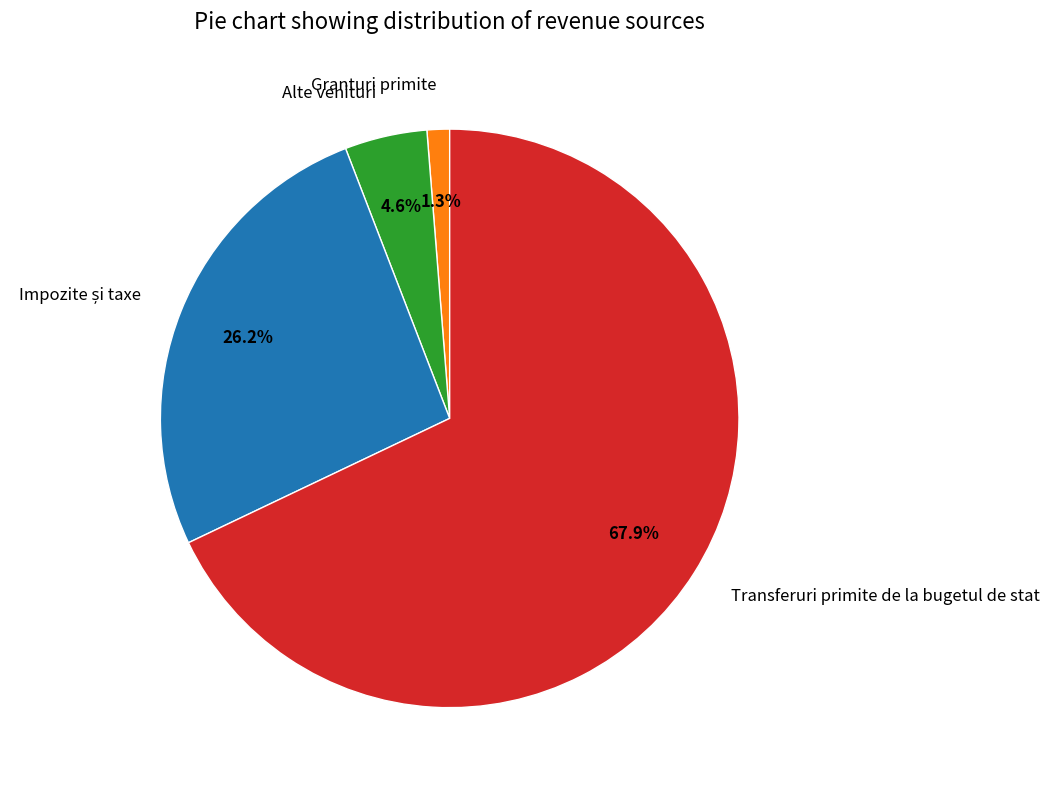

Does Transferuri primite de la bugetul de stat represent more than half of the total?

Yes